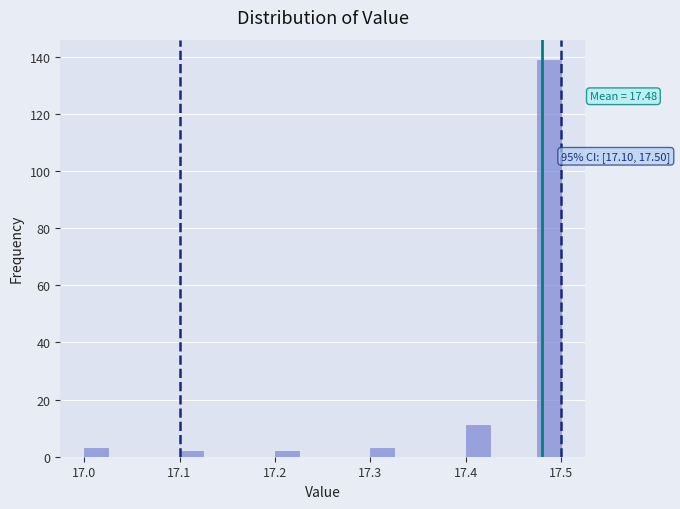

Read against the x-axis, roughly where is the centre of the tallest bar?

17.49